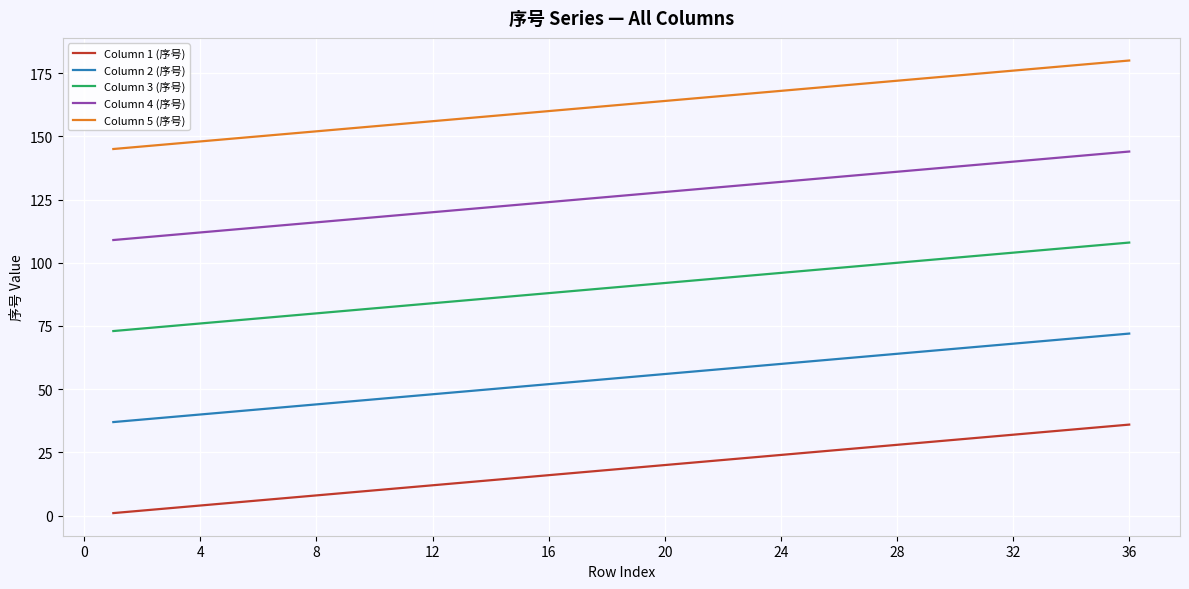

True or false: Column 2 (序号) and Column 4 (序号) intersect in this chart.

False